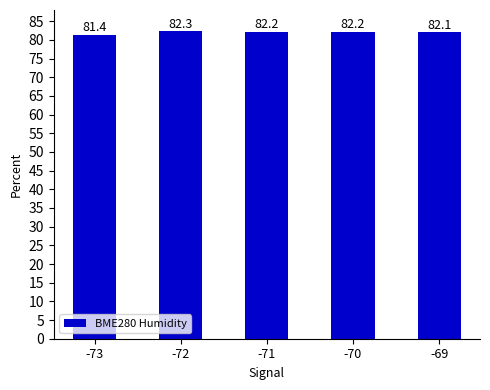

What is the change in value from -72 to -70?

-0.1